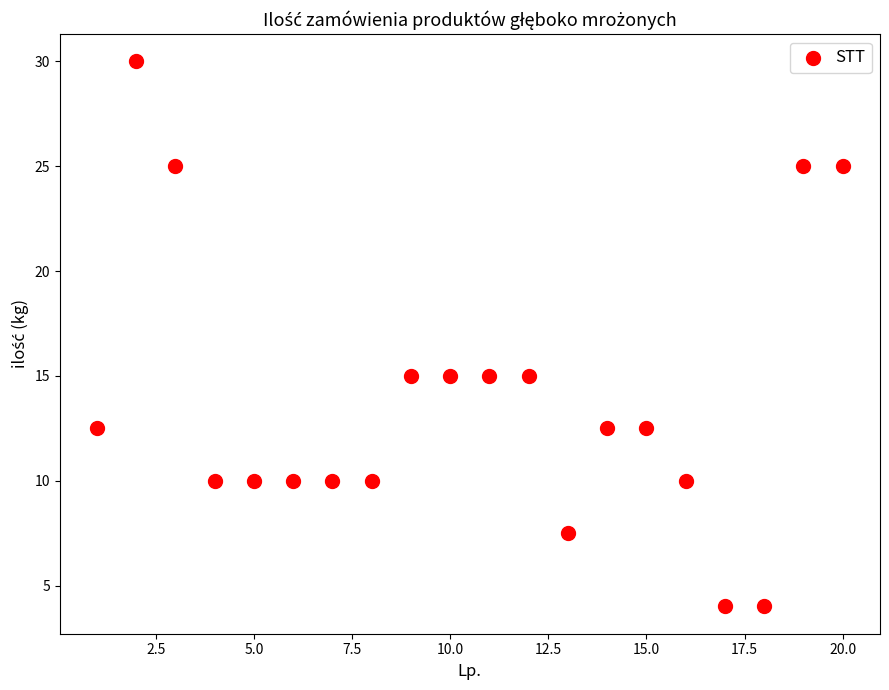

What is the range of X values (max minus min)?

19.0